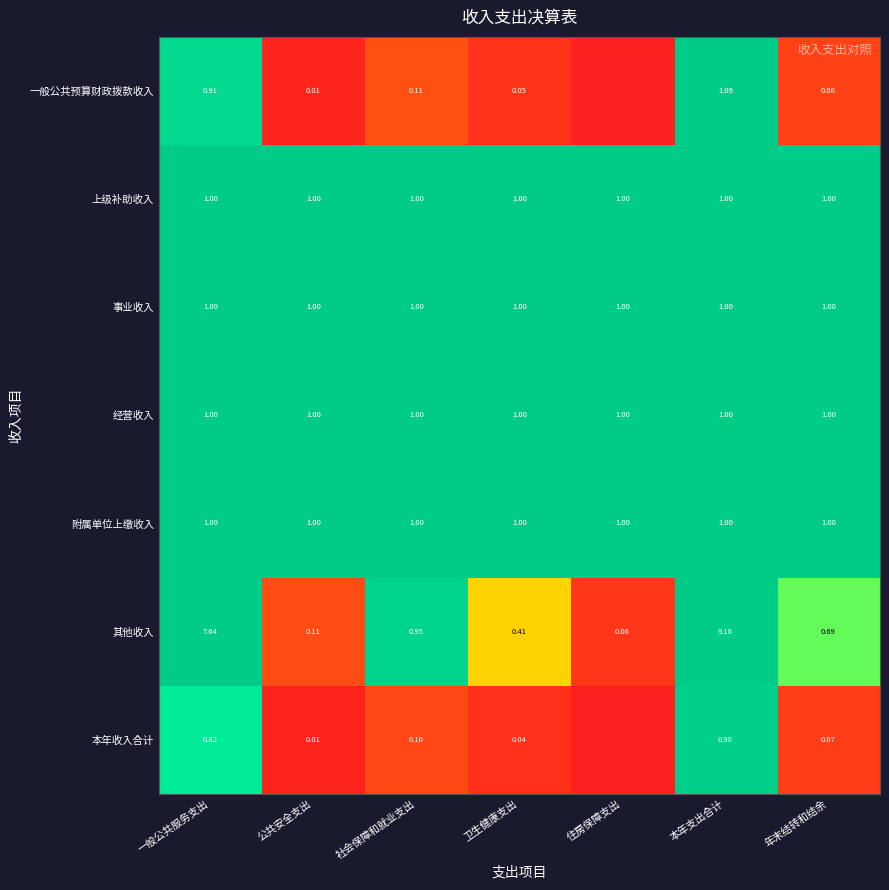

The 本年收入合计 series shows 0.5 at 本年支出合计. True or false?

False